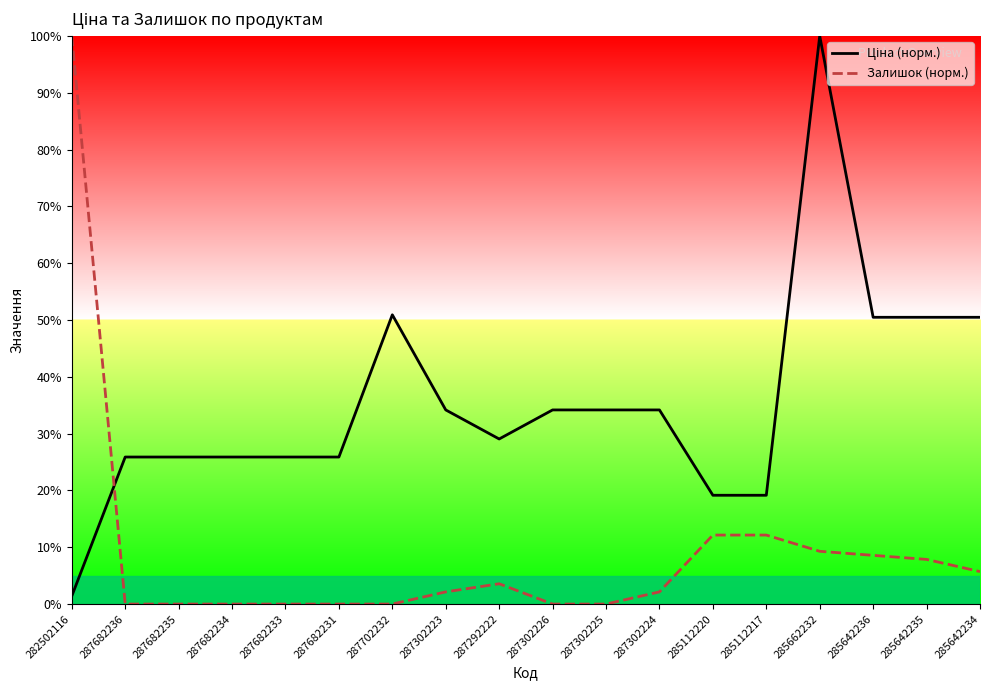

What is the sum of the Ціна (норм.) values at 287302226 and 287682234?

60.0